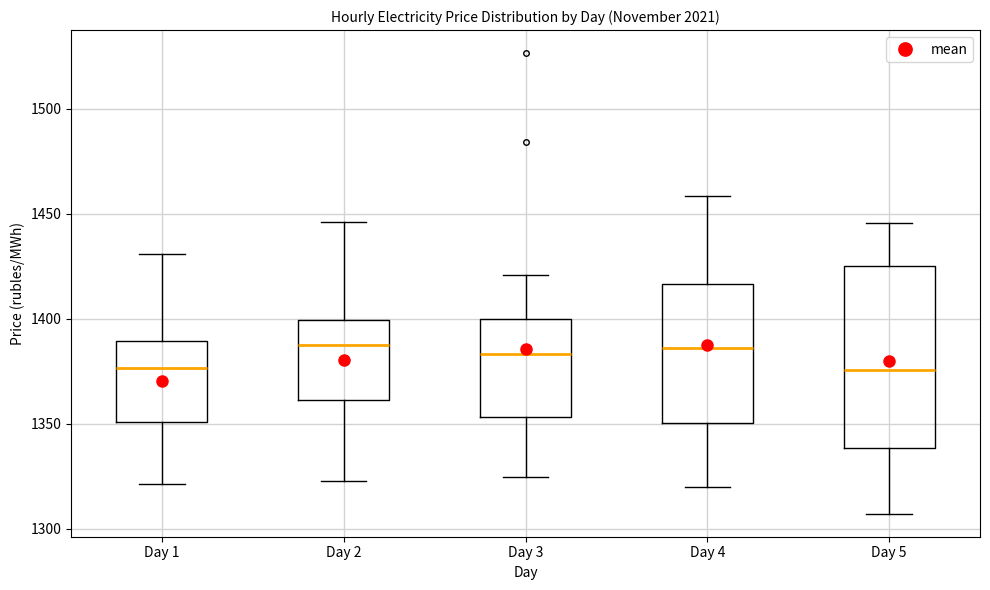

Reading left to right, read every box against the y-axis: the position of its median line, the range the box covers, and the ends of its whiskers. The values are not printed on the chart, so give them approximately, as read against the axis.

Day 1: median 1375, box 1350 to 1390, whiskers 1320 to 1430
Day 2: median 1385, box 1360 to 1400, whiskers 1325 to 1445
Day 3: median 1385, box 1355 to 1400, whiskers 1325 to 1420
Day 4: median 1385, box 1350 to 1415, whiskers 1320 to 1460
Day 5: median 1375, box 1340 to 1425, whiskers 1305 to 1445